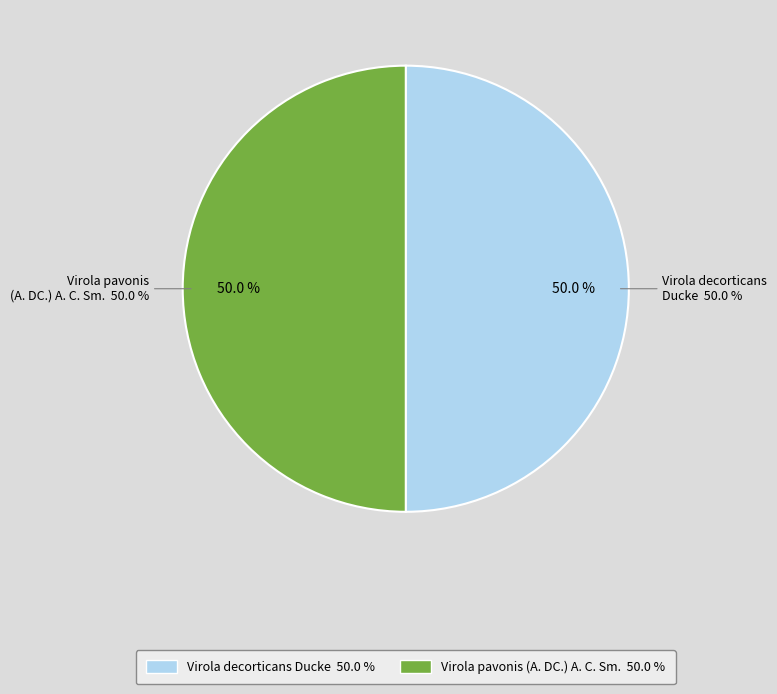

Is it true that Virola pavonis (A. DC.) A. C. Sm. is 50% of the pie?

True